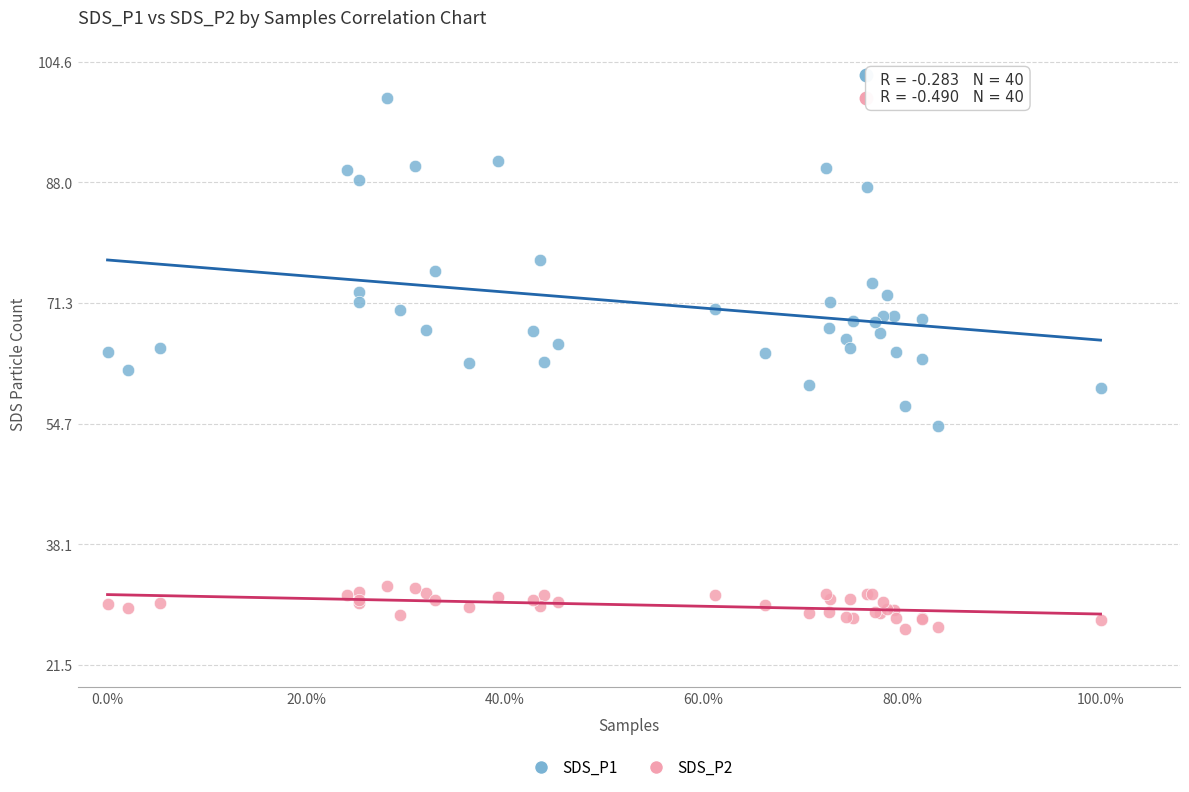

What is the X range (max minus min) for the scatter plot?

1.0